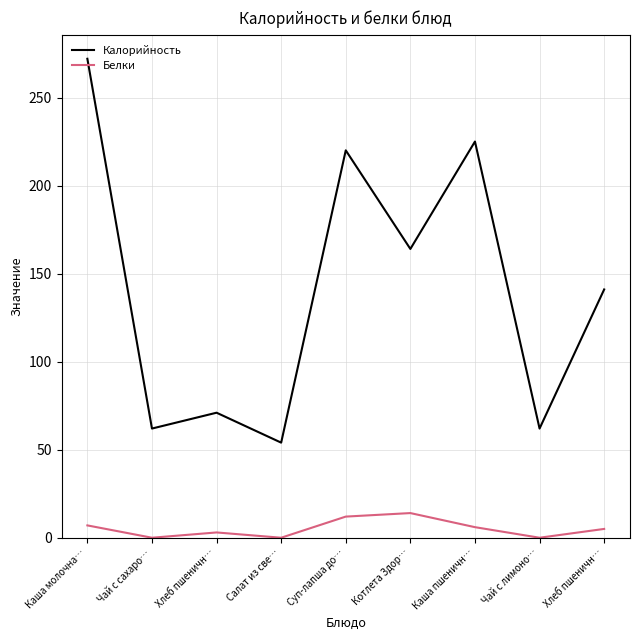

How many interior local valleys does the Калорийность series have?

4